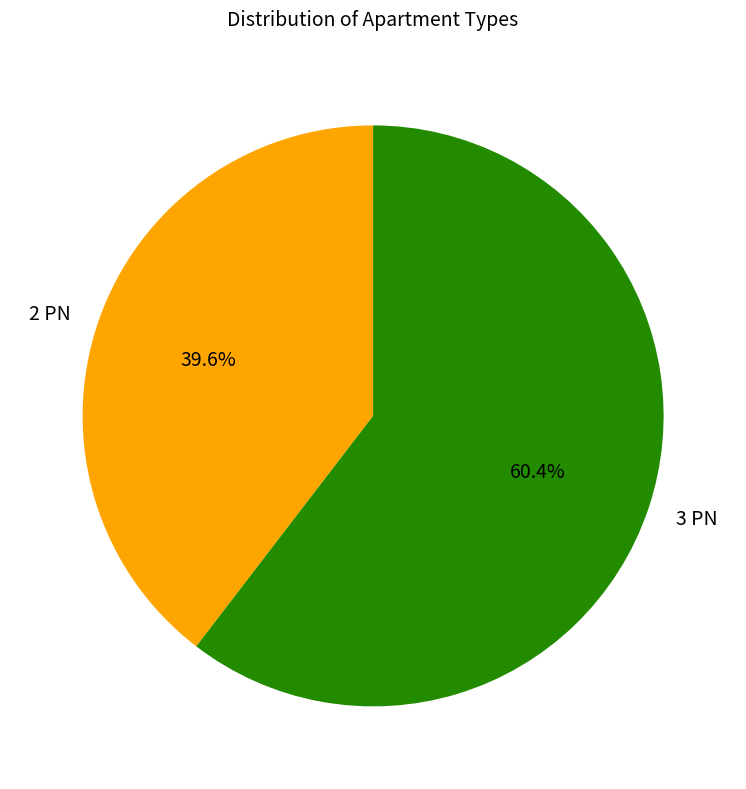

How many slices are in this pie chart?

2